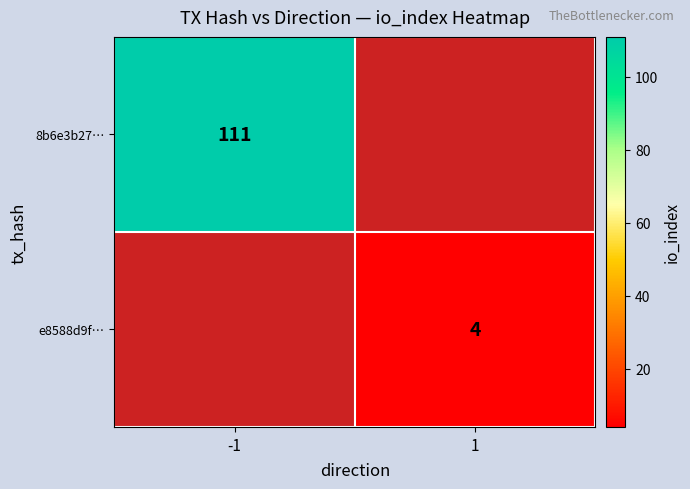

The value of e8588d9f… at 1 is 2. True or false?

False